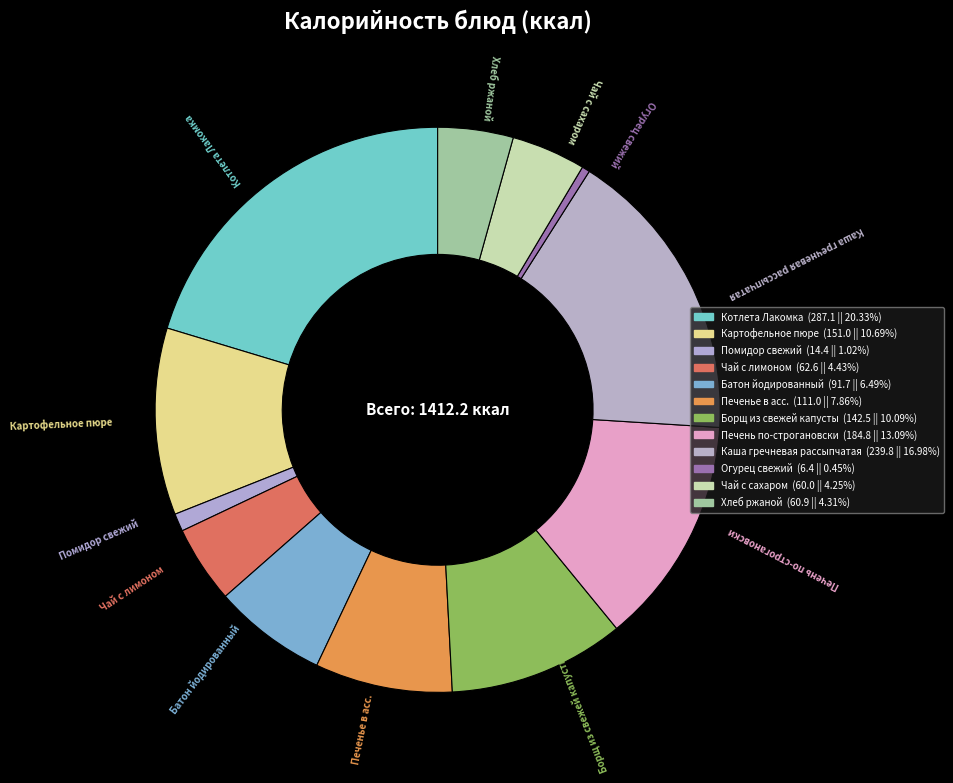

How many slices are in this pie chart?

12